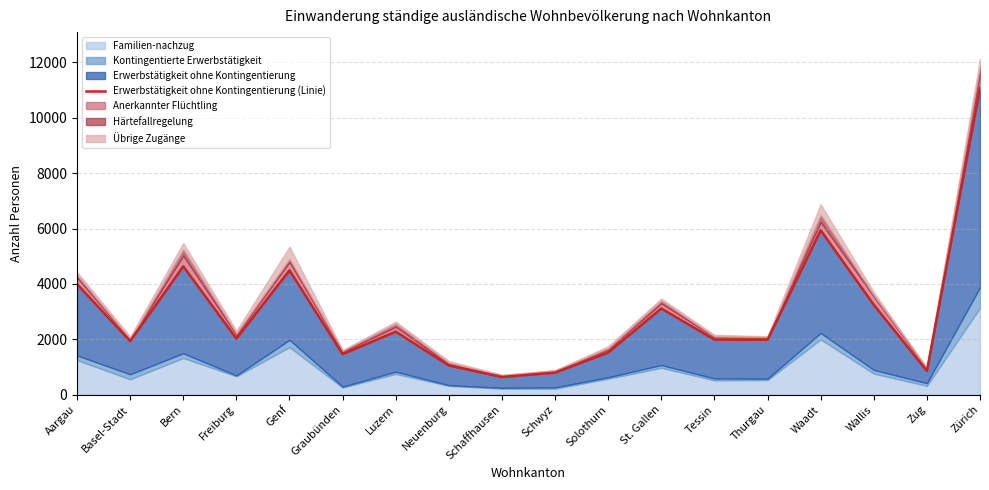

List the labels in order of value, largest first.

Zürich, Waadt, Bern, Genf, Aargau, Wallis, St. Gallen, Luzern, Freiburg, Tessin, Thurgau, Basel-Stadt, Solothurn, Graubünden, Neuenburg, Zug, Schwyz, Schaffhausen